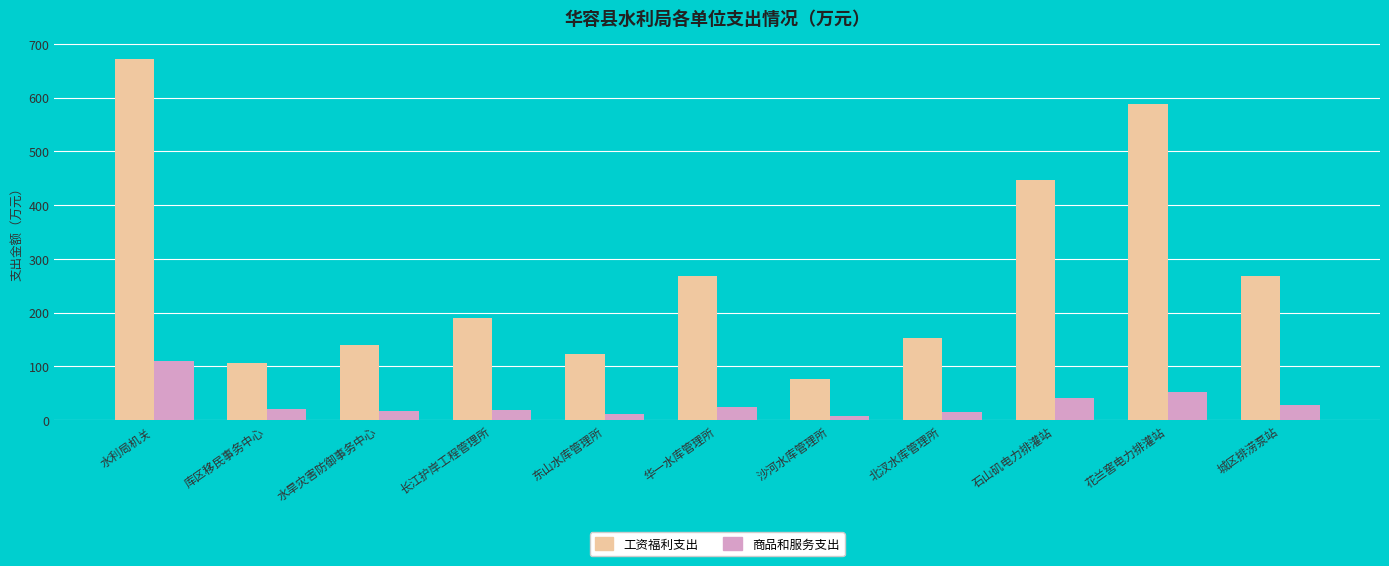

Which series has the largest range (max minus min)?

工资福利支出